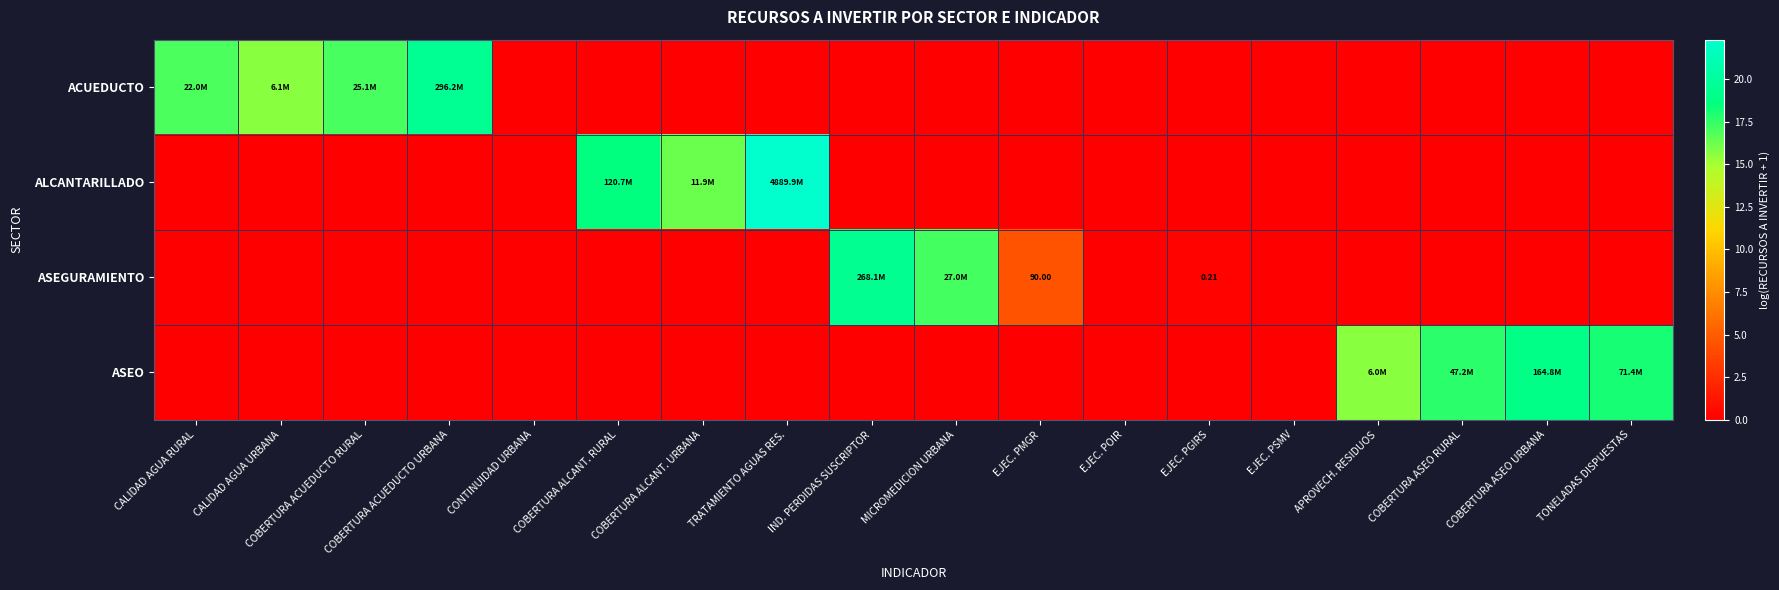

Where is ASEGURAMIENTO nearest to the value 9?

EJEC. PMGR